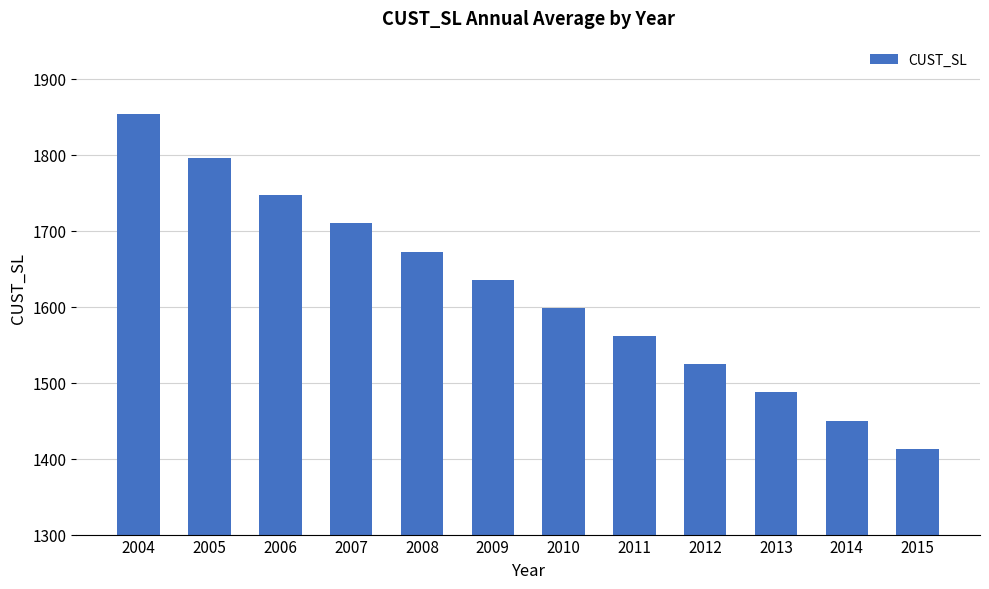

The chart shows a value of 2643 at 2008. True or false?

False